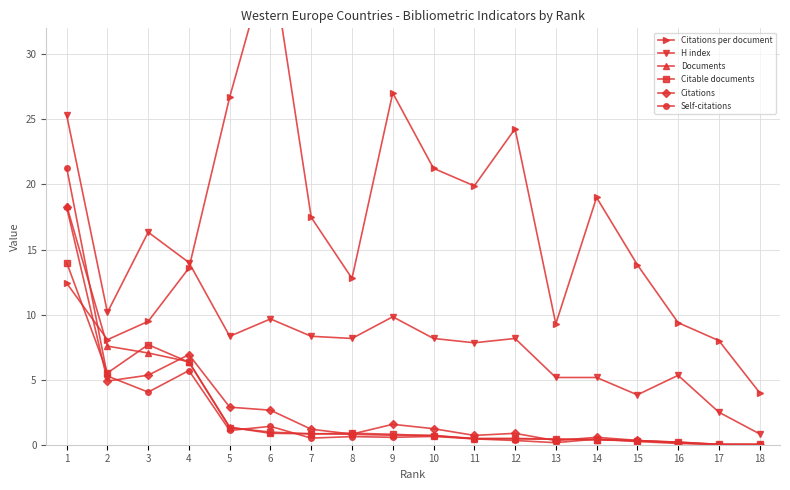

What is the approximate value of Documents at 11?

0.5